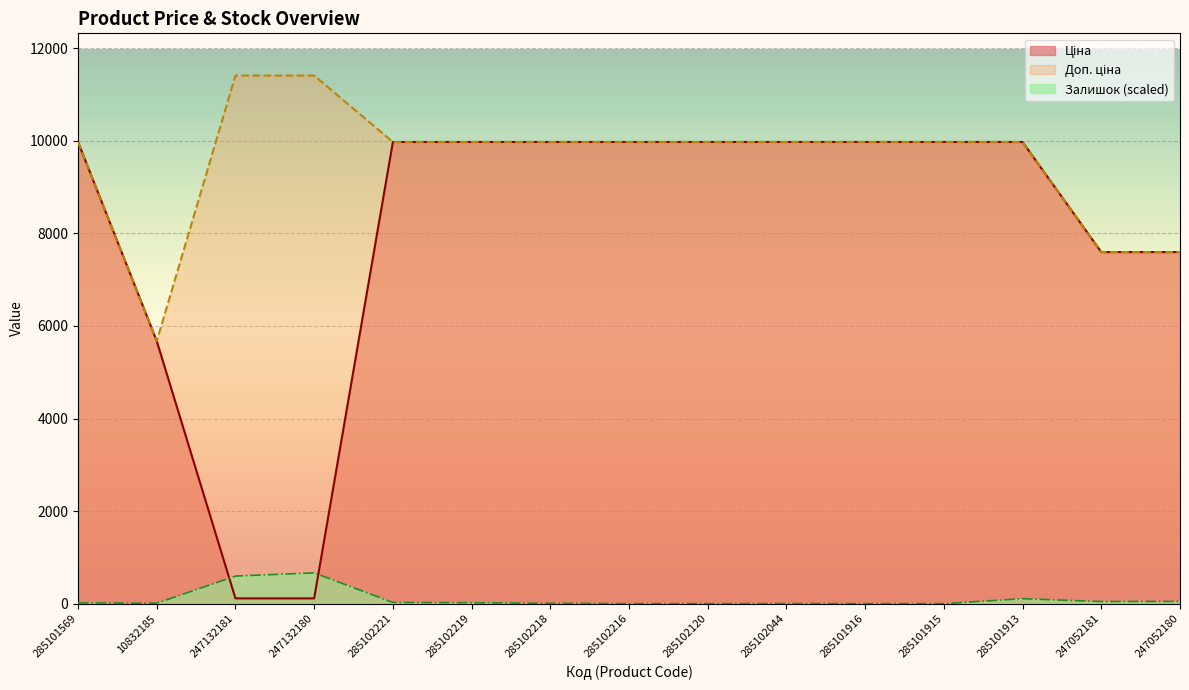

Which series has the widest spread of values?

Ціна